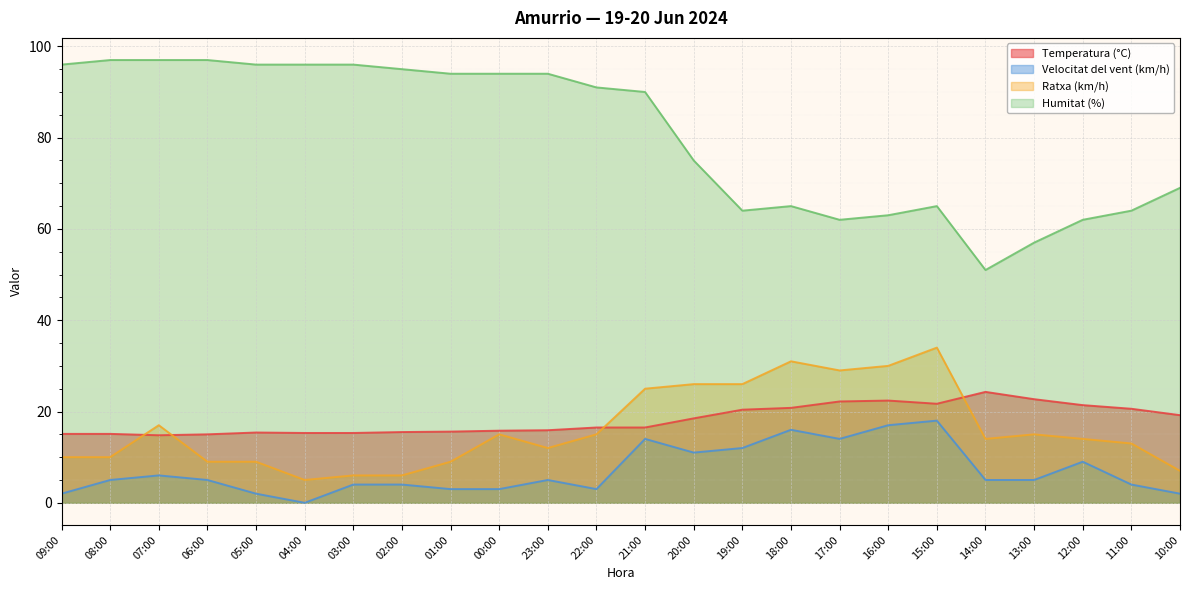

True or false: Humitat (%) and Velocitat del vent (km/h) intersect in this chart.

False